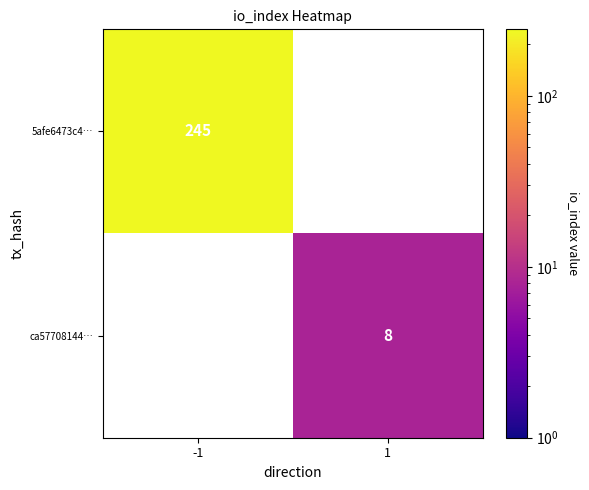

At how many categories does at least one series exceed 15?

1